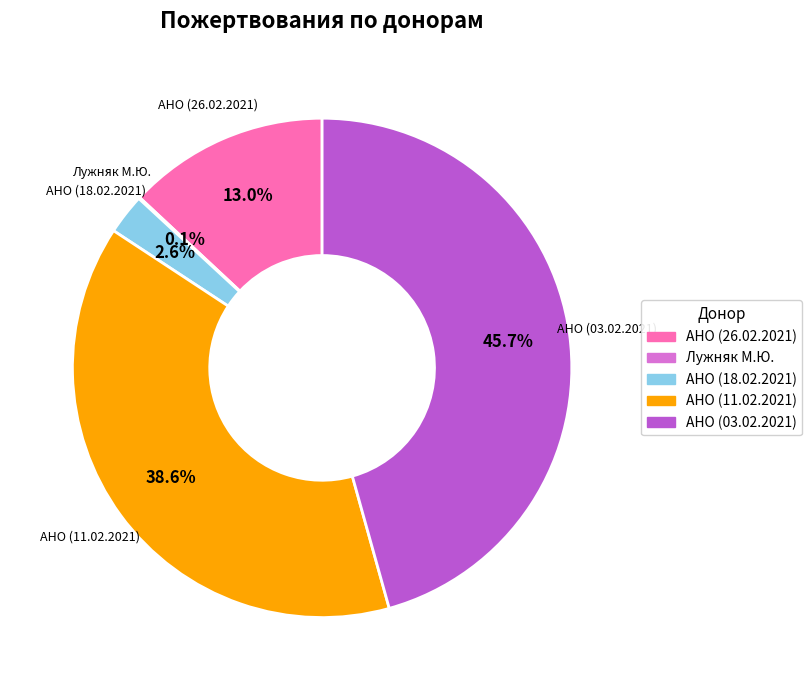

Does any single category account for the majority?

No